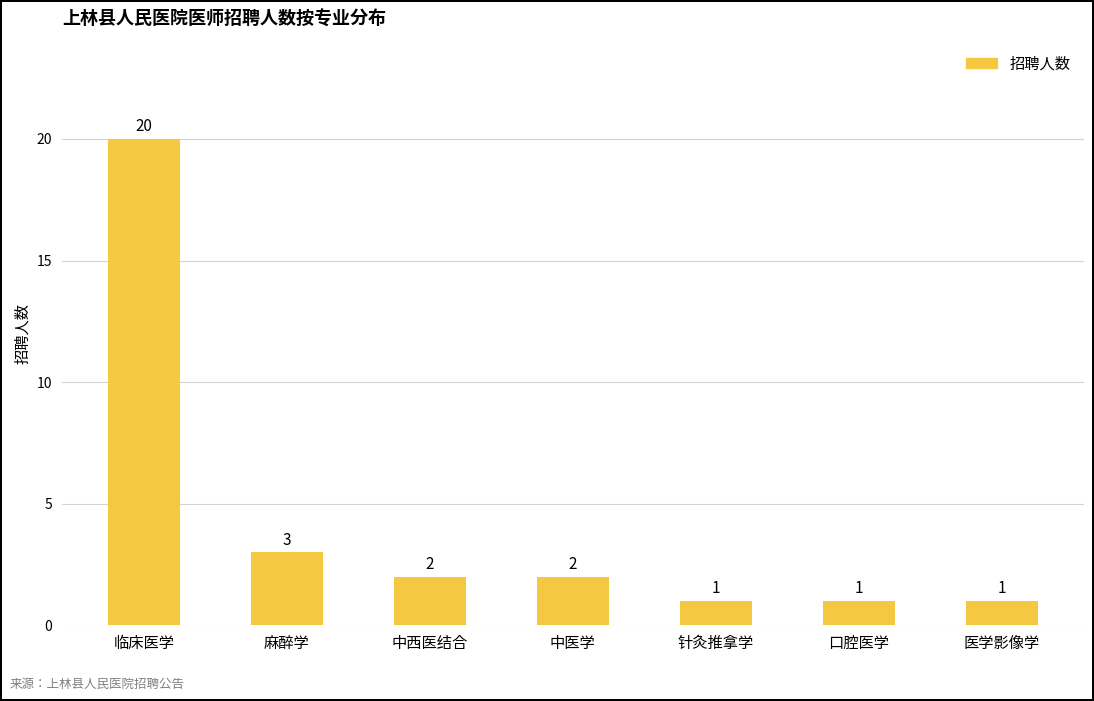

What is the value of the 6th bar from the left?

1